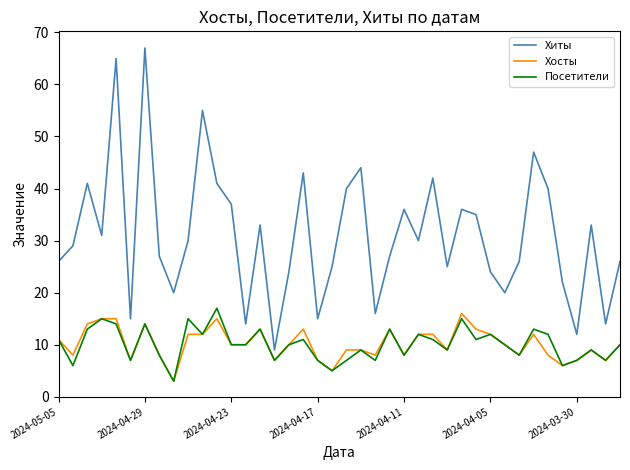

True or false: Хиты and Хосты intersect in this chart.

False